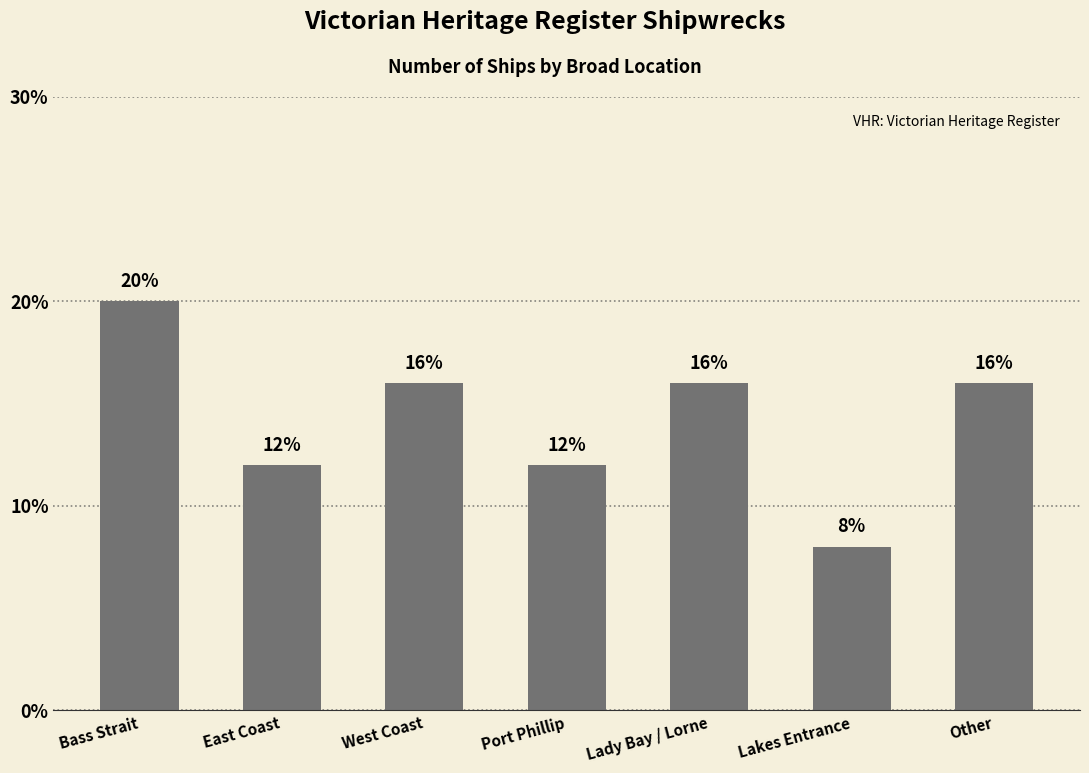

What is the approximate value at Port Phillip, to the nearest 5?

10